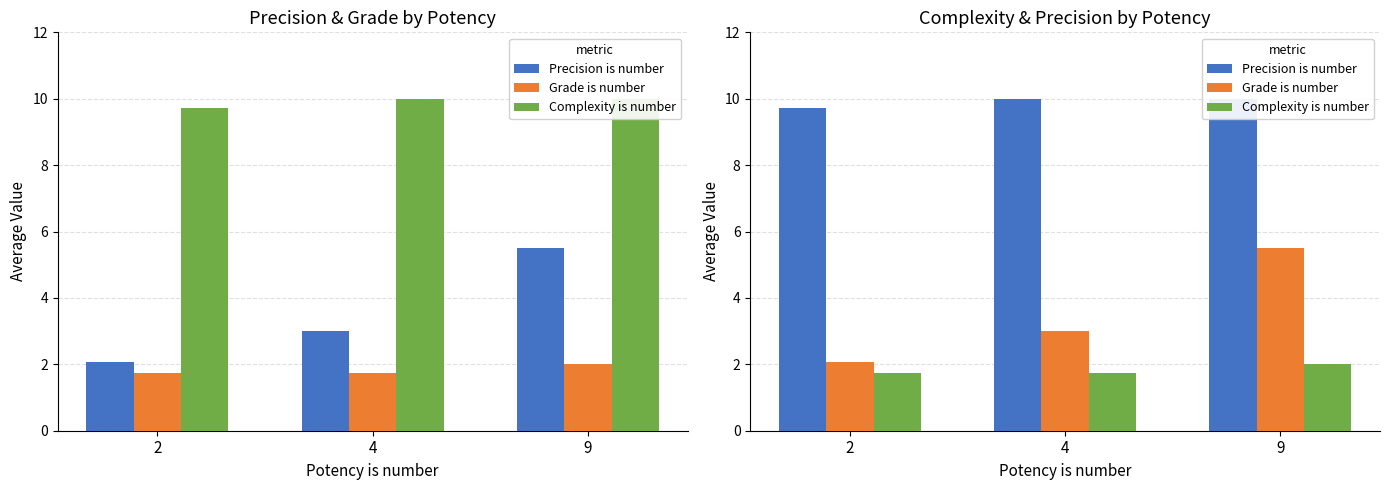

At which category does the chart reach its peak across all series?

4